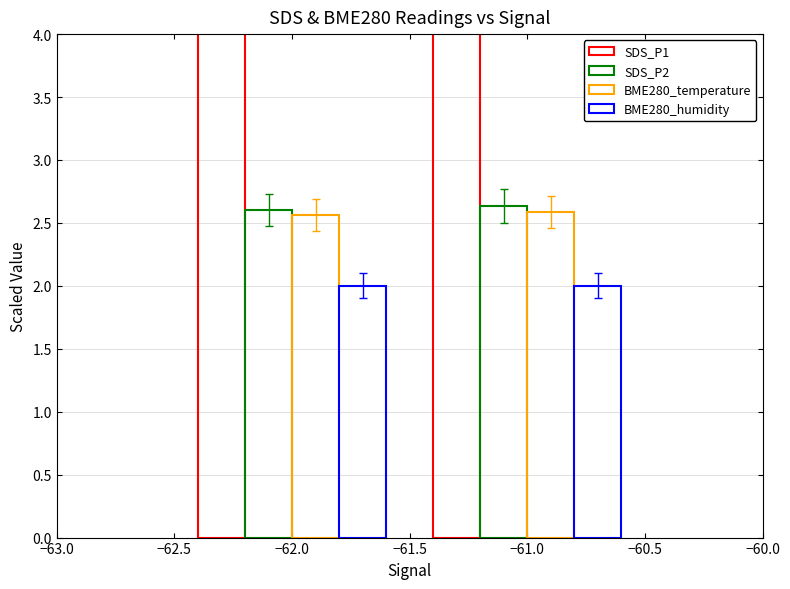

Reading left to right, what are all the values shown in this chart?

SDS_P1: 4.2	4.2
SDS_P2: 2.6	2.6
BME280_temperature: 2.6	2.6
BME280_humidity: 2.0	2.0